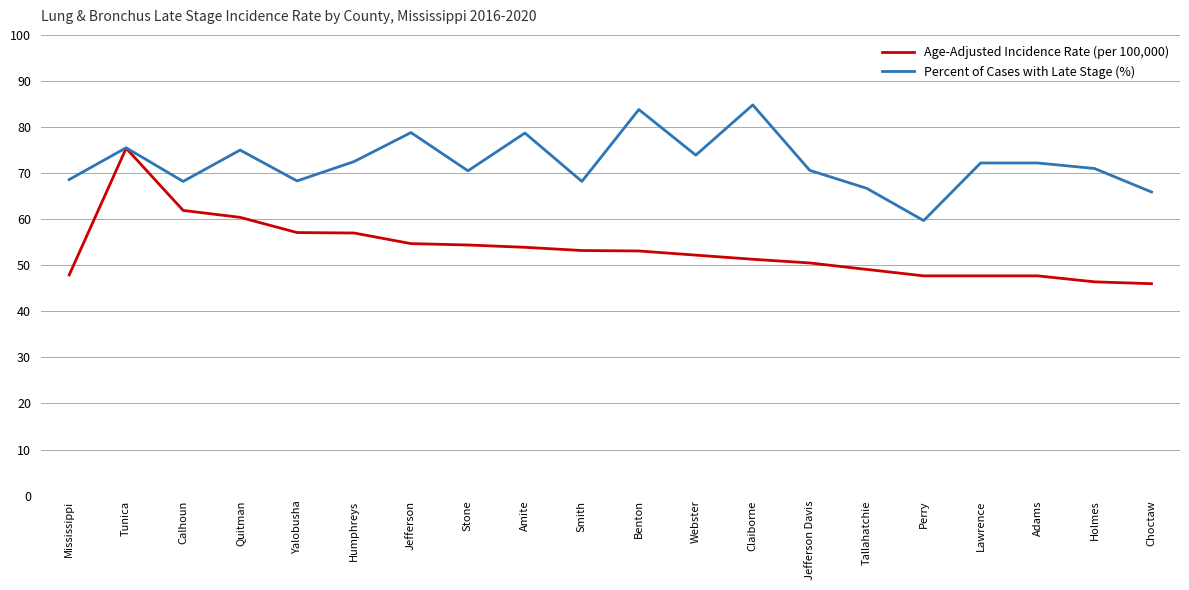

Rank the series by their average value, from lowest to highest.

Age-Adjusted Incidence Rate (per 100,000), Percent of Cases with Late Stage (%)